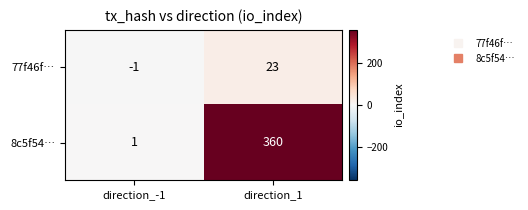

What value does the 77f46f… series have at direction_1?

23